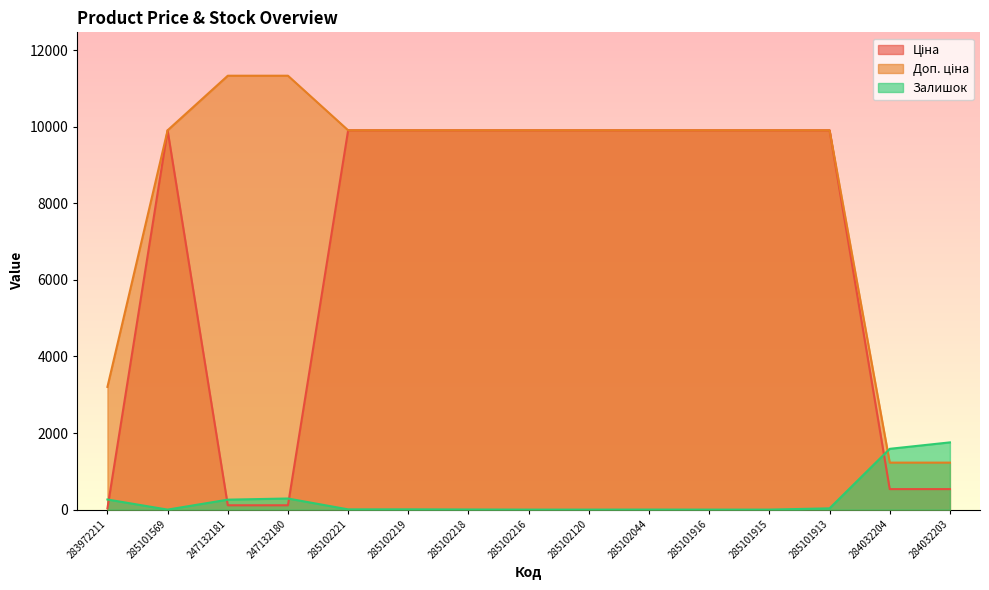

What is the sum of all Доп. ціна values?

127412.2